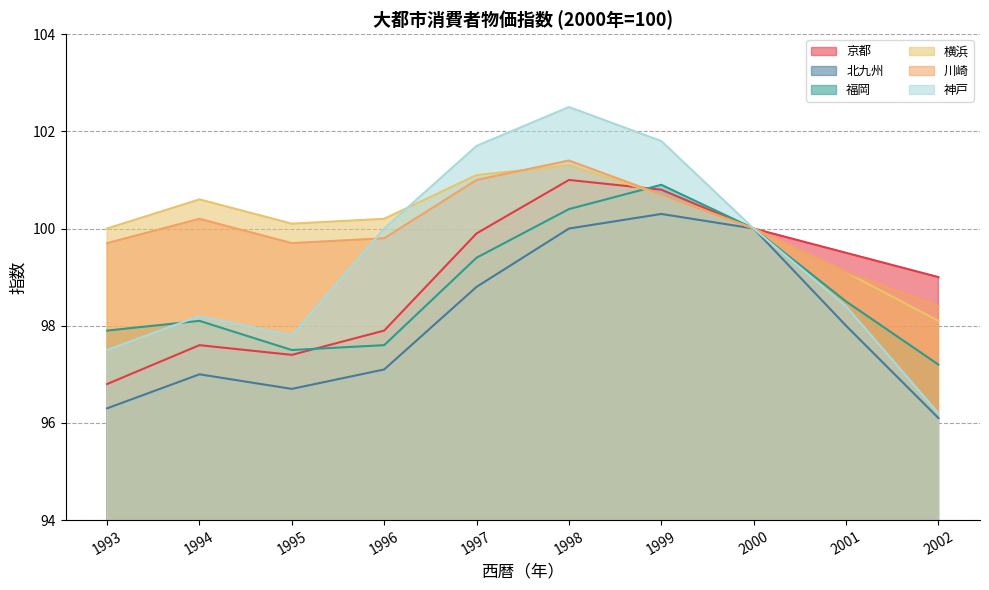

The 川崎 series shows 99.8 at 1996. True or false?

True